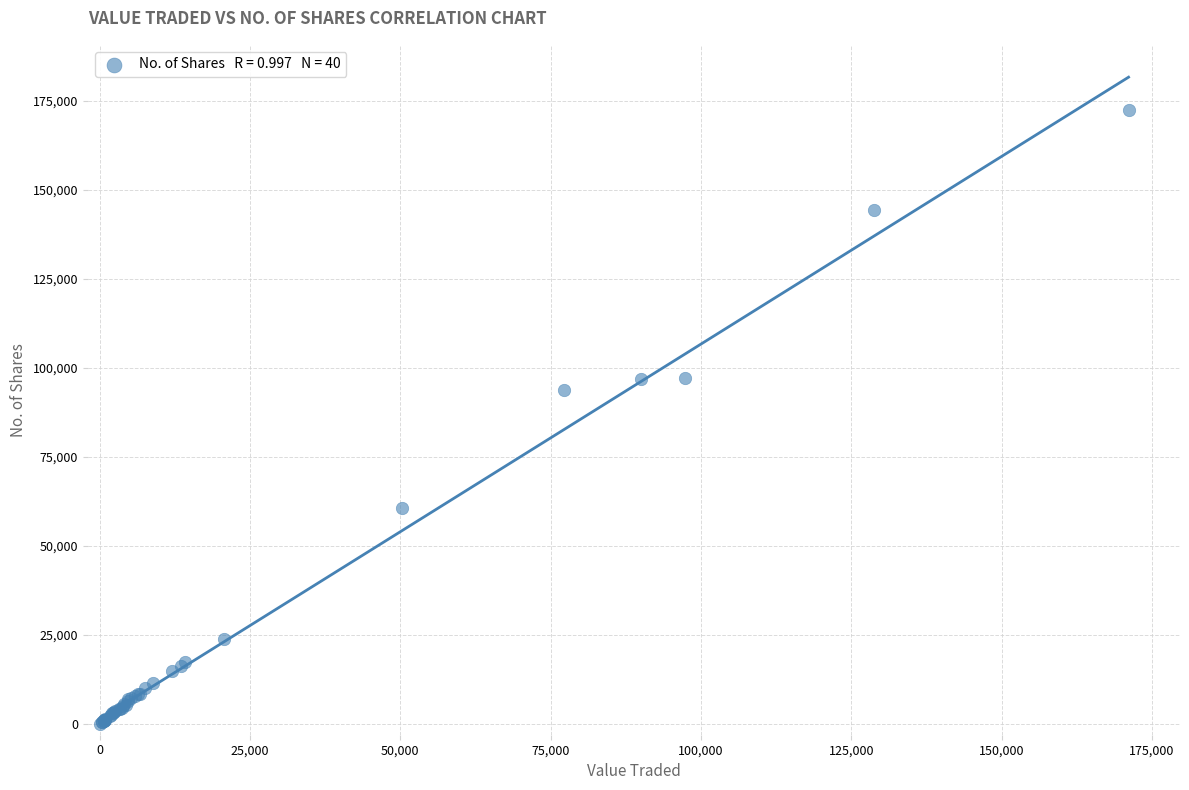

What Y value in the scatter plot is closest to 86129?

93755